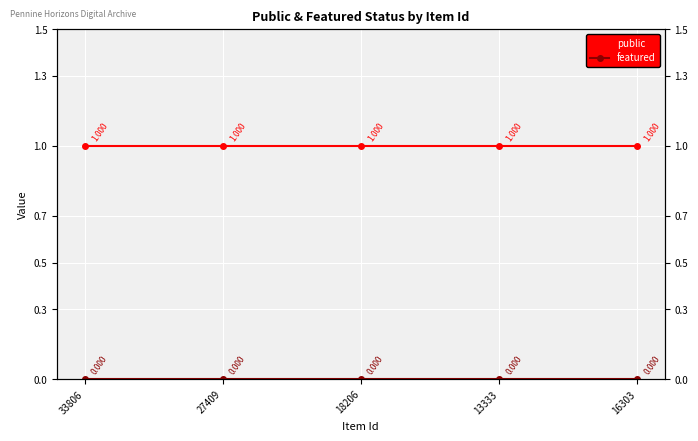

How many lines are shown in the chart?

2